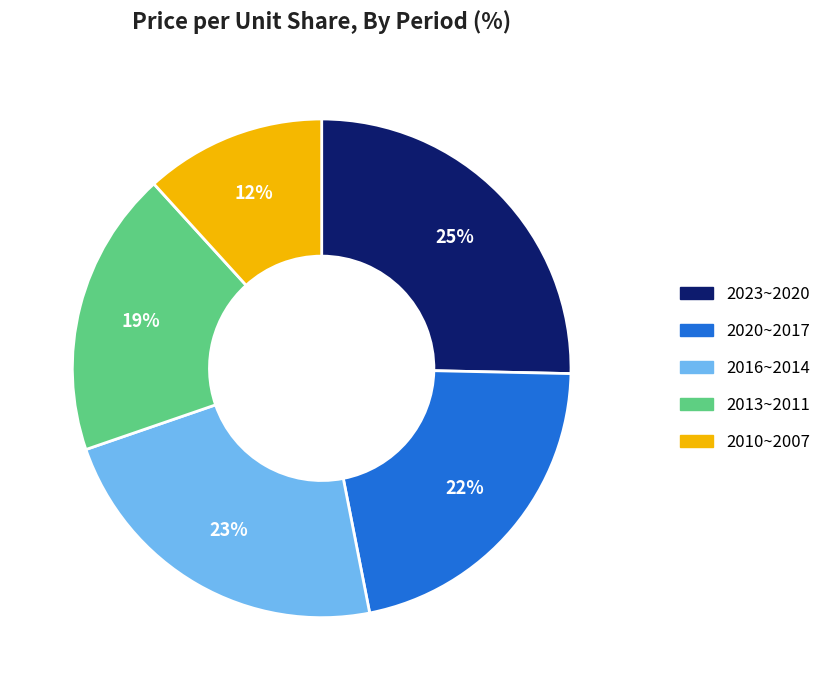

To the nearest percent, what is the average slice percentage?

20%